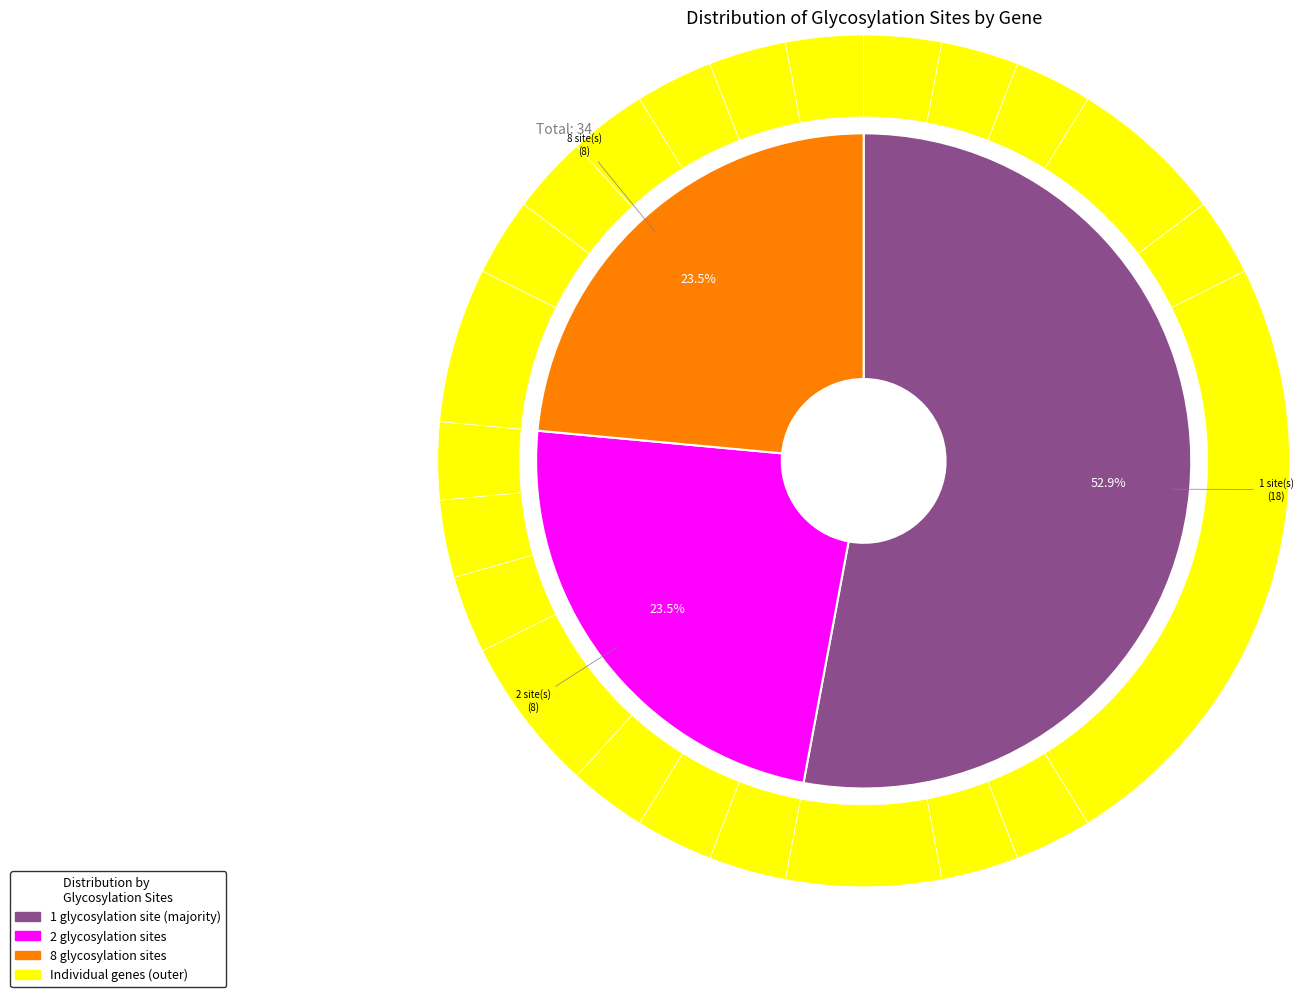

Does any single category account for the majority?

No